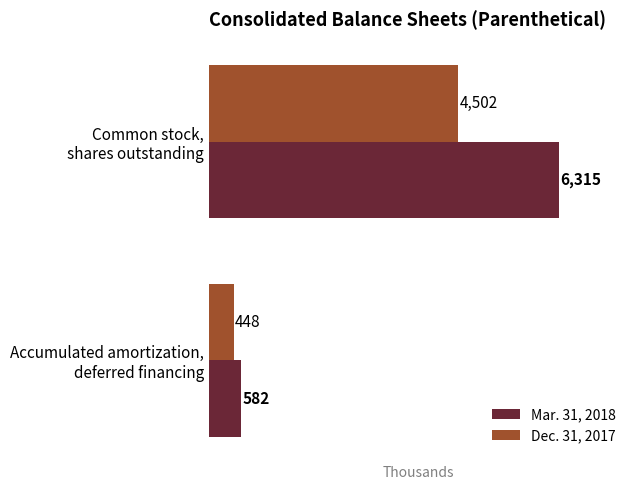

Which series has the largest total across all categories?

Mar. 31, 2018